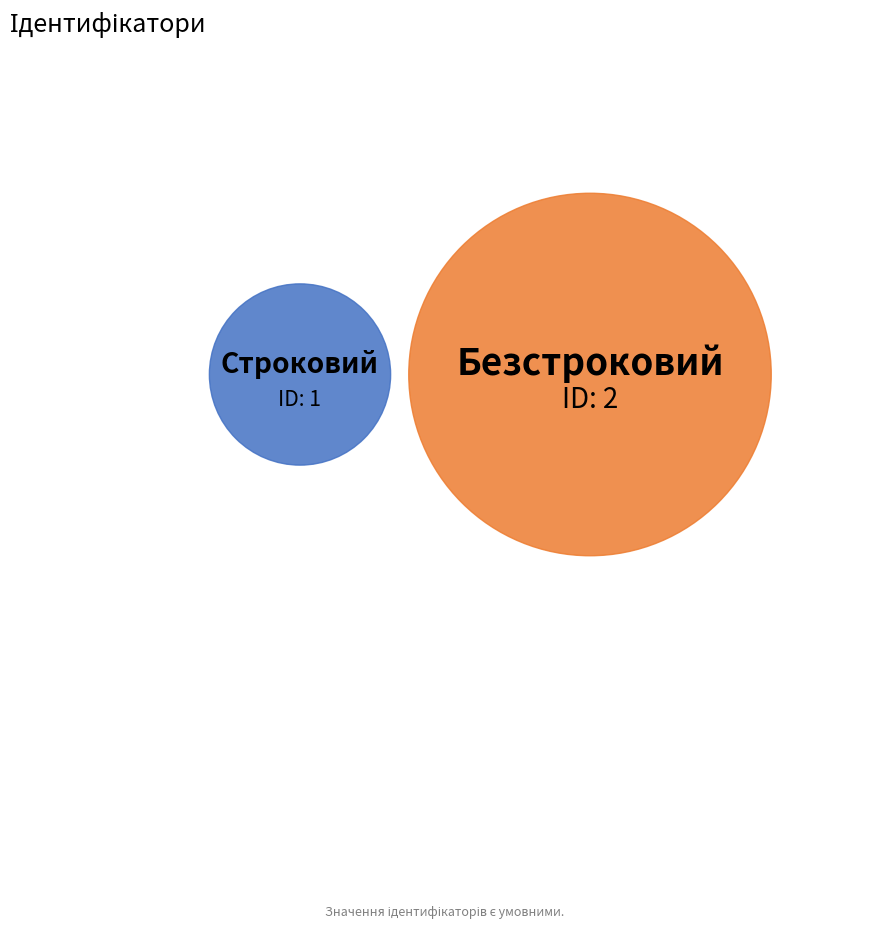

The Строковий slice represents 33% of the pie. True or false?

True